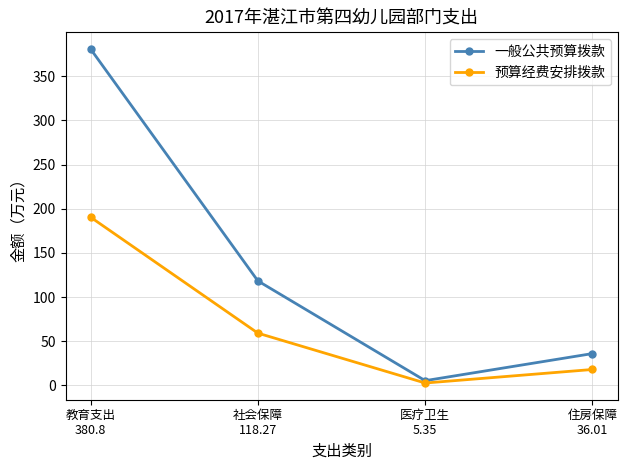

Where is 预算经费安排拨款 nearest to the value 96?

社会保障
118.27